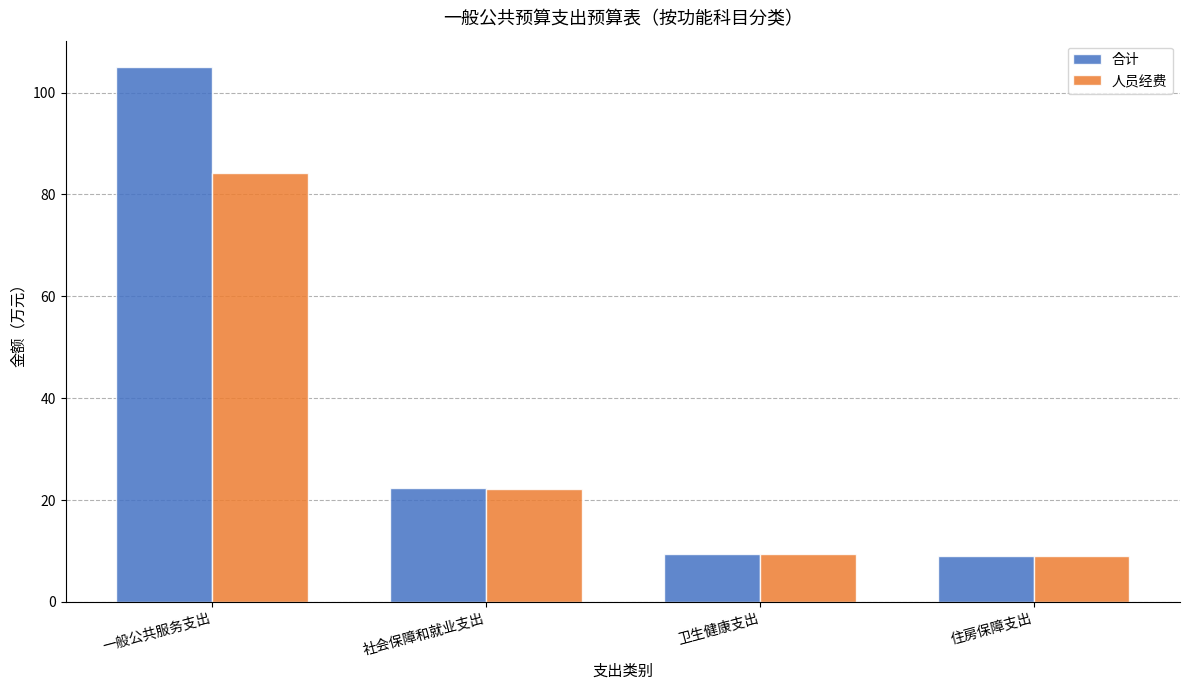

Rank the series at 一般公共服务支出 from lowest to highest value.

人员经费, 合计